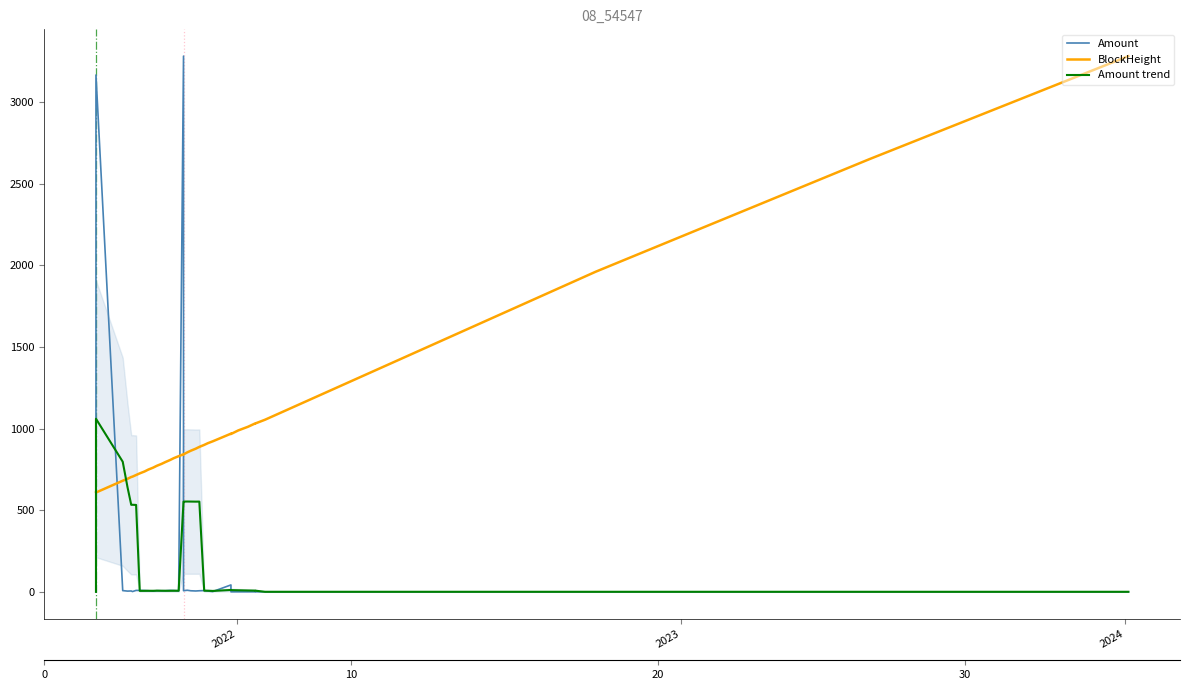

True or false: Amount trend has more than 1 interior local peaks.

True